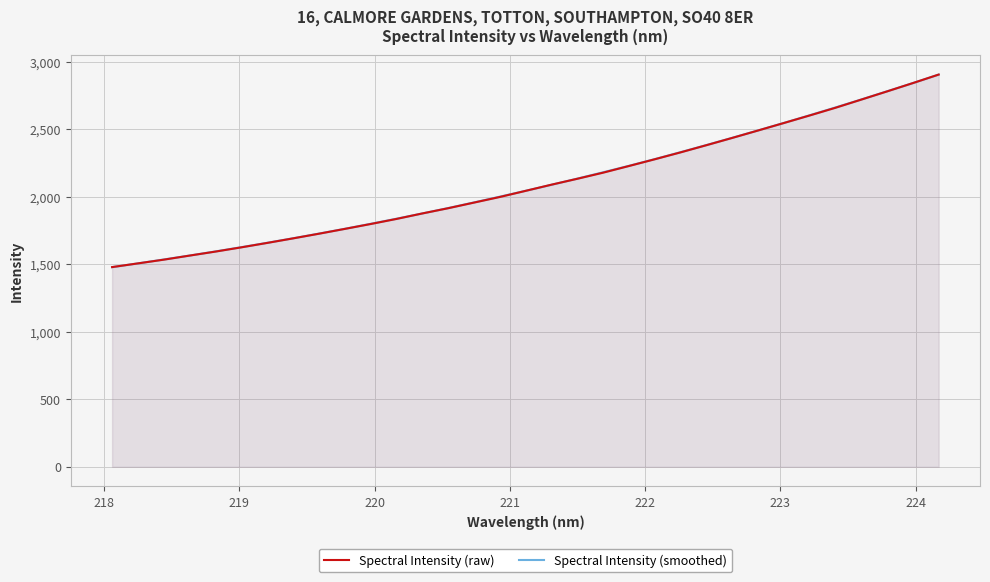

What is the smallest value displayed?

1478.7